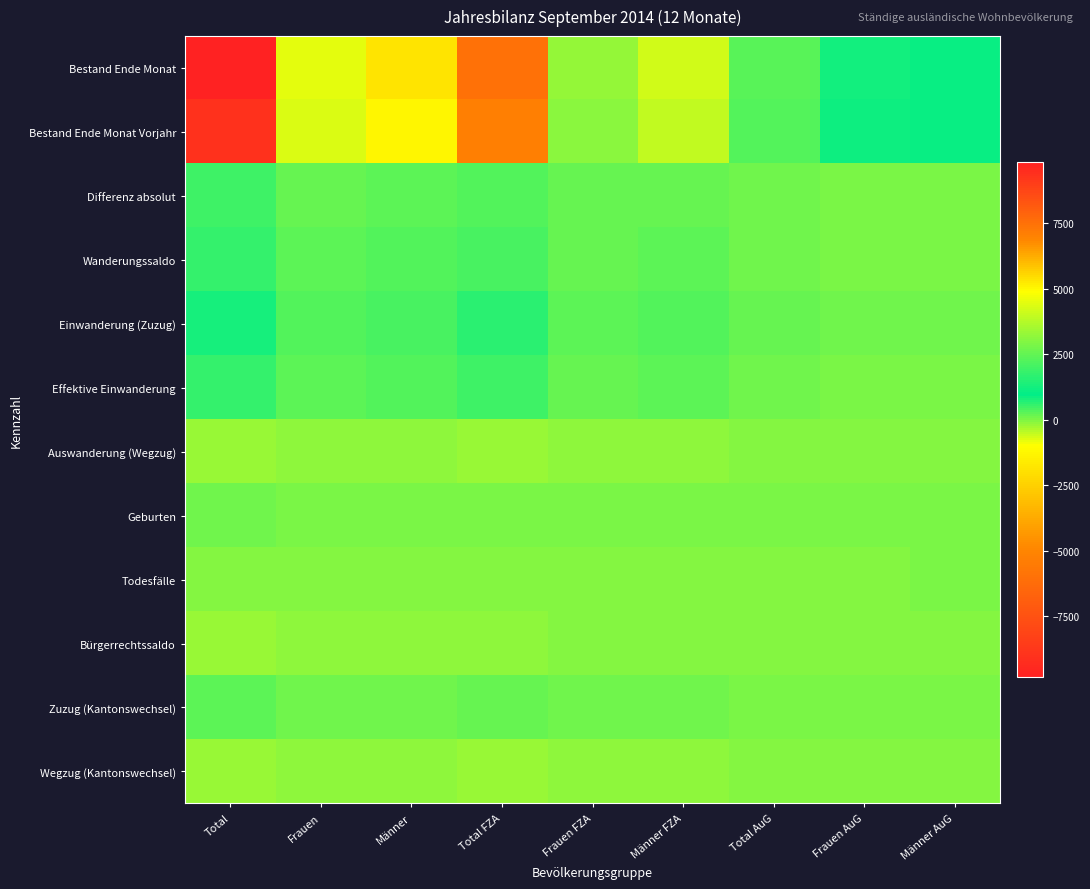

At Männer, list the series in order from smallest to largest.

Wegzug (Kantonswechsel), Auswanderung (Wegzug), Bürgerrechtssaldo, Todesfälle, Geburten, Zuzug (Kantonswechsel), Differenz absolut, Effektive Einwanderung, Wanderungssaldo, Einwanderung (Zuzug), Bestand Ende Monat Vorjahr, Bestand Ende Monat